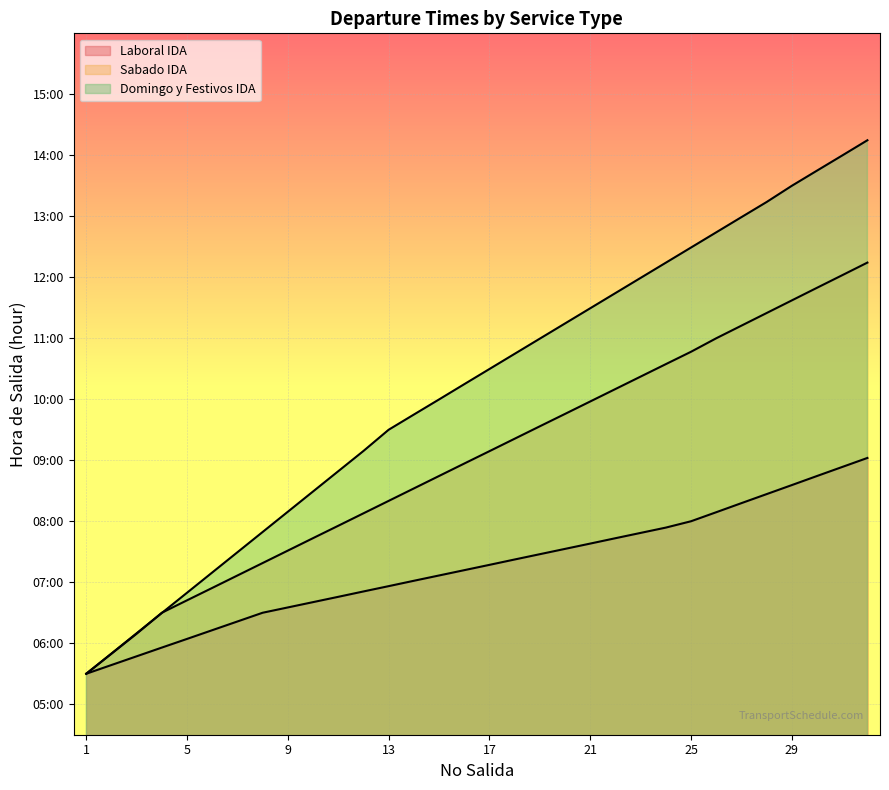

List the series in order of their peak value, lowest first.

Laboral IDA, Sabado IDA, Domingo y Festivos IDA